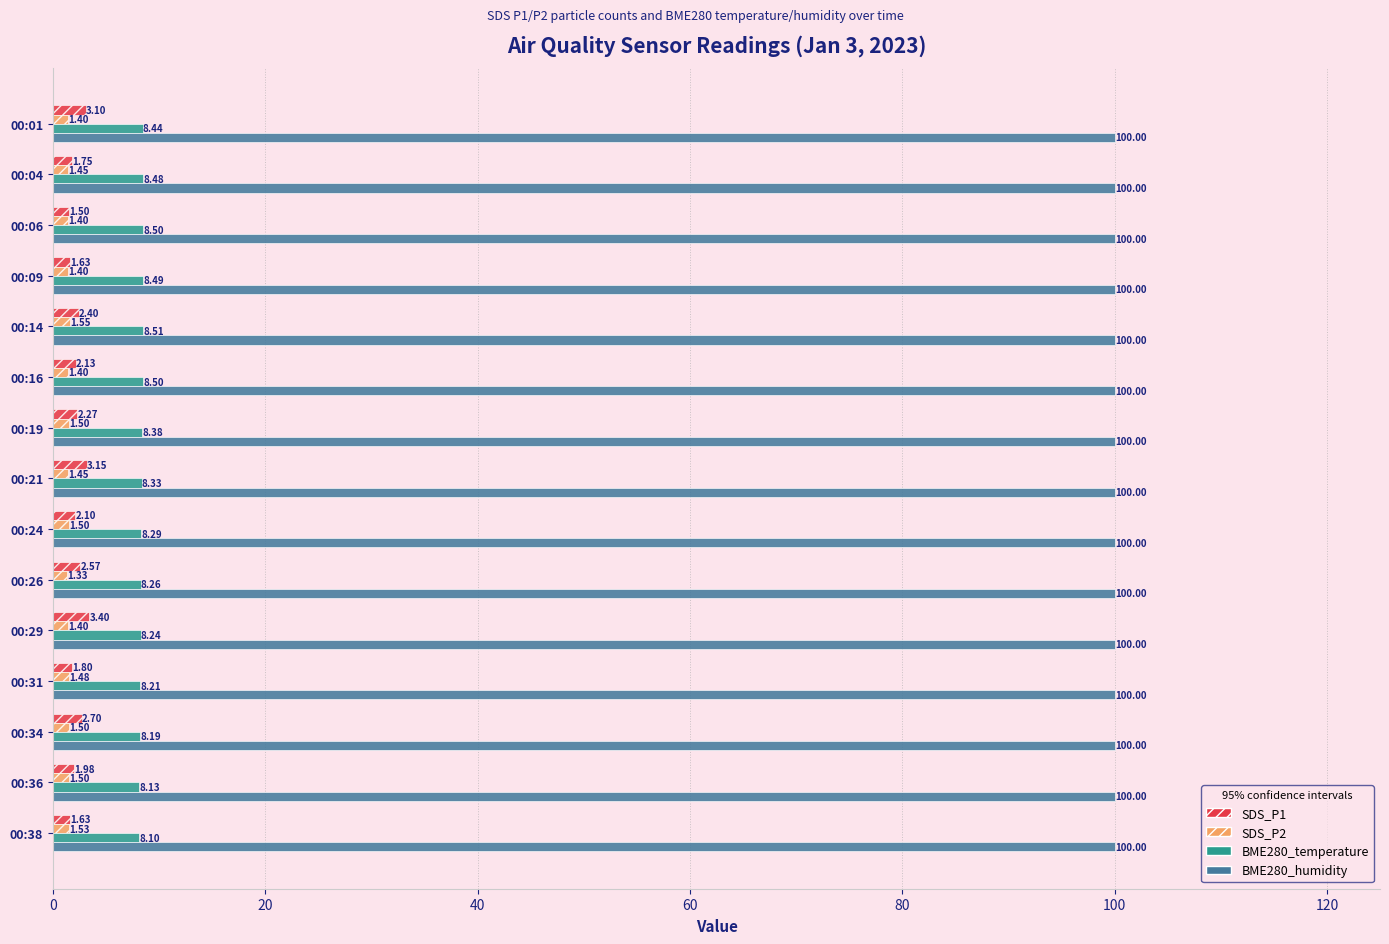

Rank the series at 00:24 from highest to lowest value.

BME280_humidity, BME280_temperature, SDS_P1, SDS_P2